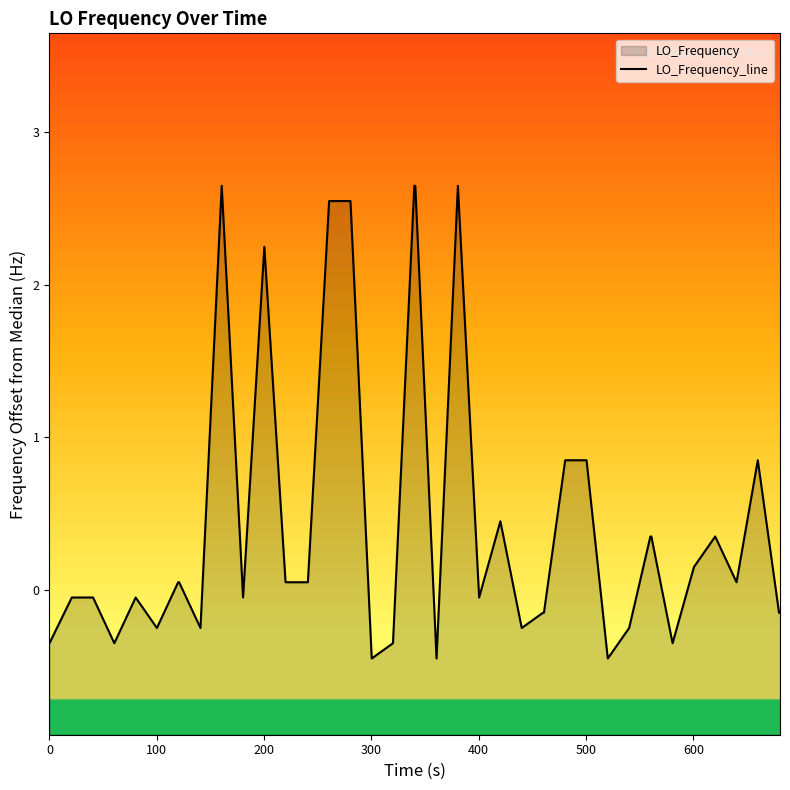

What is the minimum value shown in the chart?

-0.4